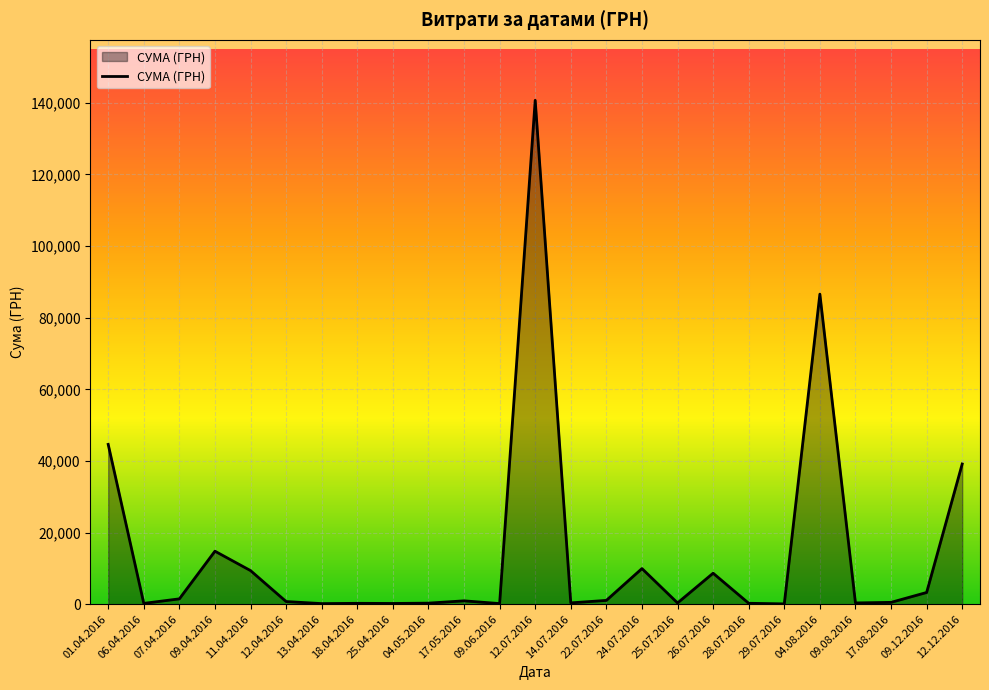

At which label is the value closest to 70401?

04.08.2016